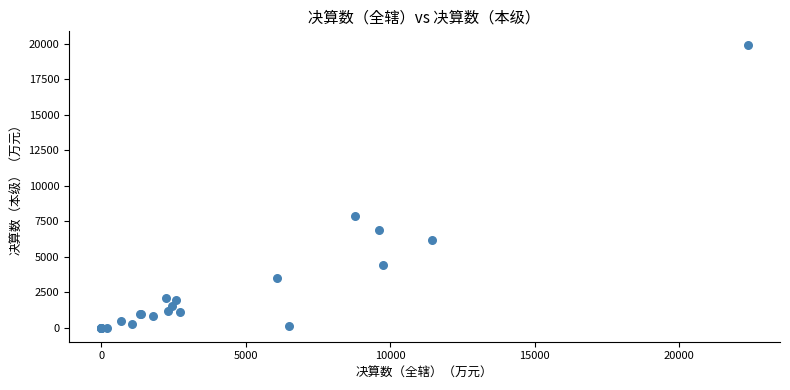

What Y value in the scatter plot is closest to 9940?

7850